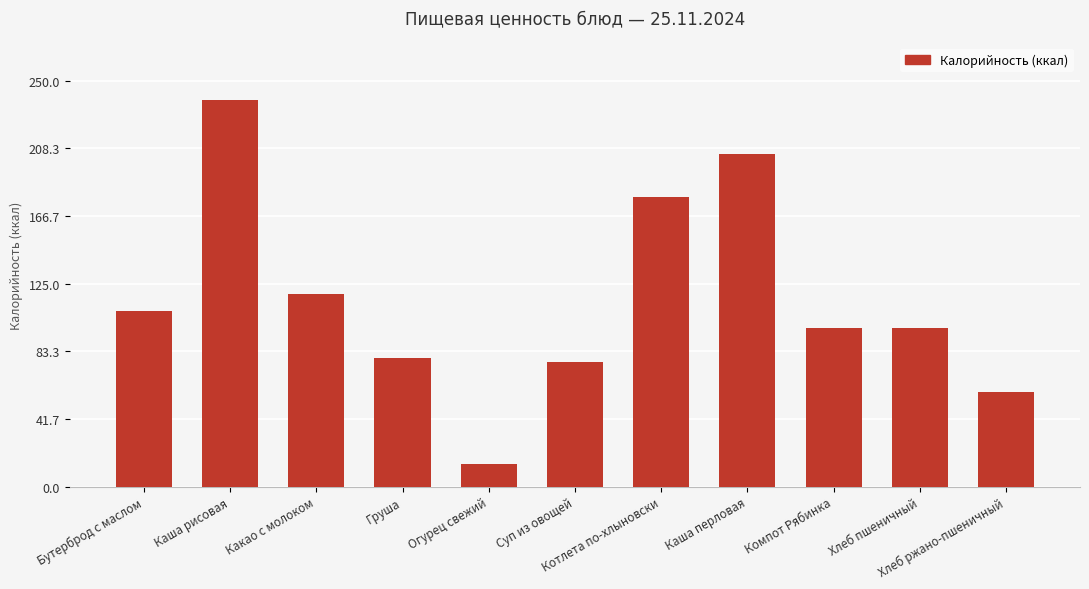

Reading left to right, what are all the values shown in this chart?

Бутерброд с маслом=108.1	Каша рисовая=237.9	Какао с молоком=118.8	Груша=79.2	Огурец свежий=13.8	Суп из овощей=77.0	Котлета по-хлыновски=178.5	Каша перловая=205.0	Компот Рябинка=98.0	Хлеб пшеничный=98.0	Хлеб ржано-пшеничный=58.4